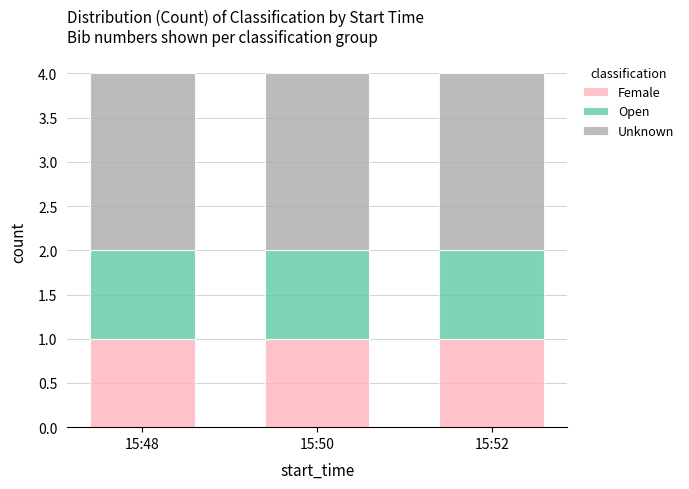

How many bars are there in total?

3